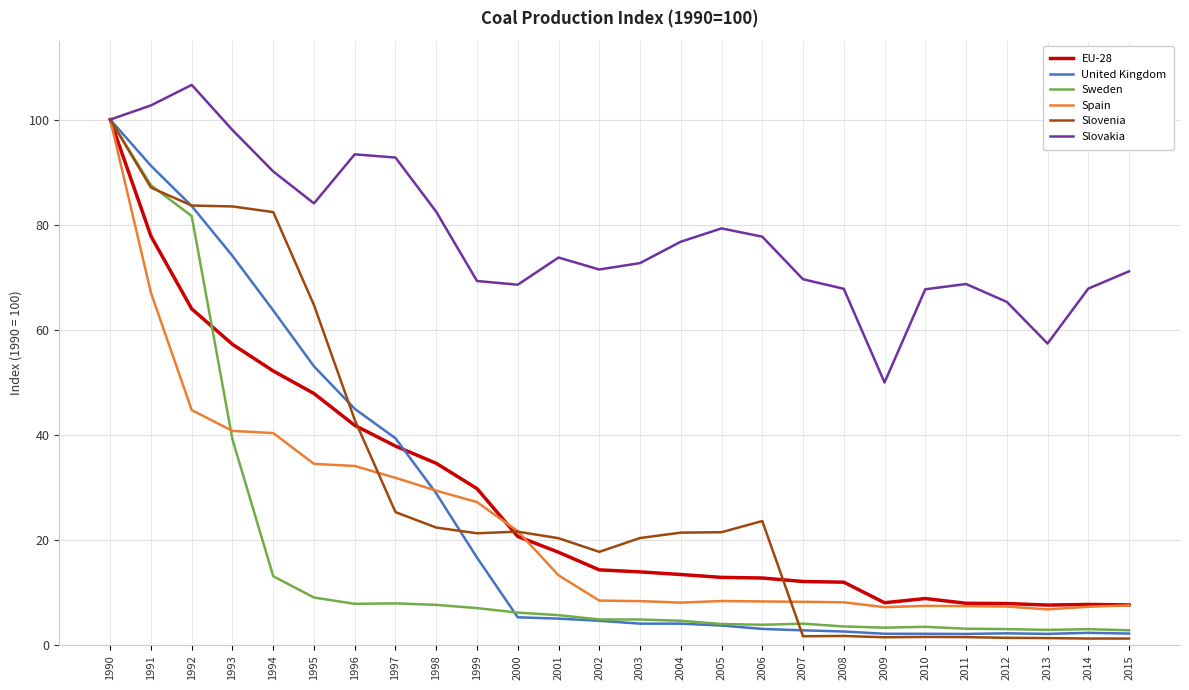

What is the total value across all series at 2000?

144.2